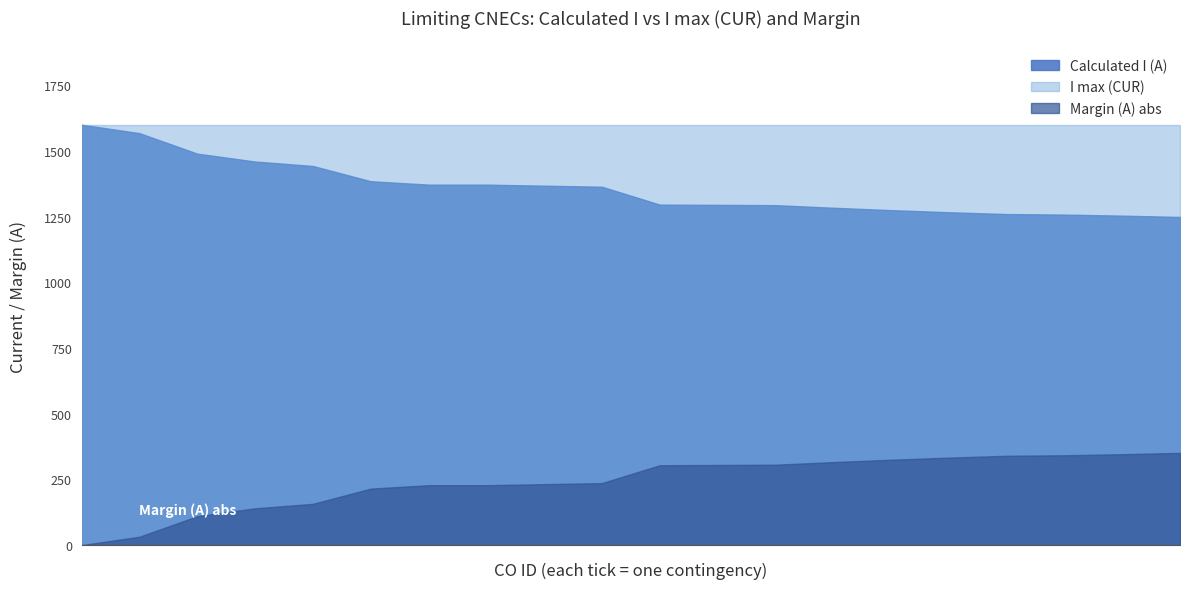

How many data points does each series have?

20